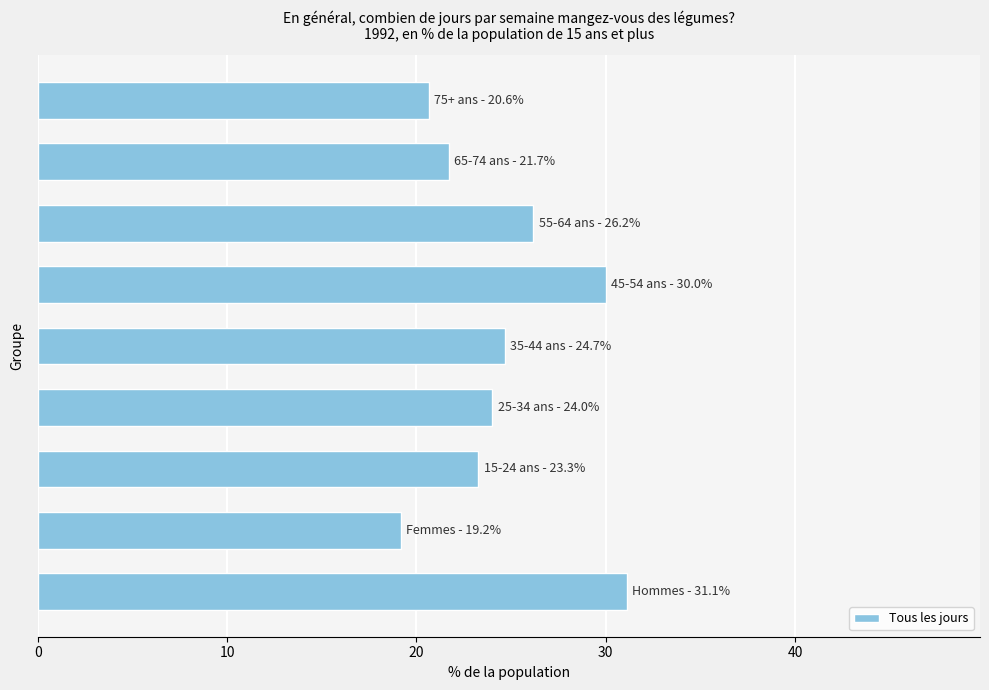

What is the smallest value displayed?

19.2